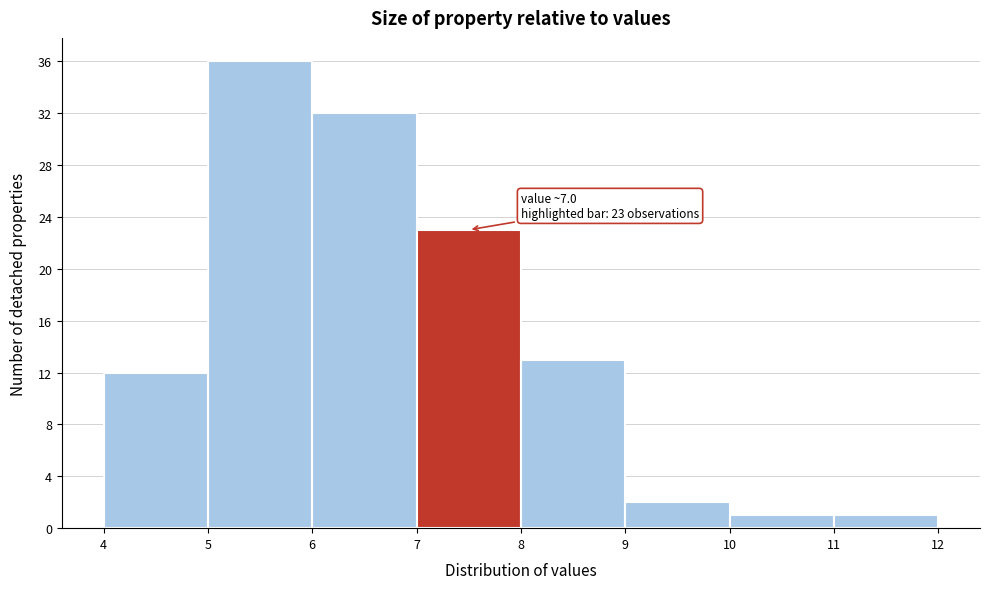

Which range on the x-axis has the tallest bar?

5 to 6